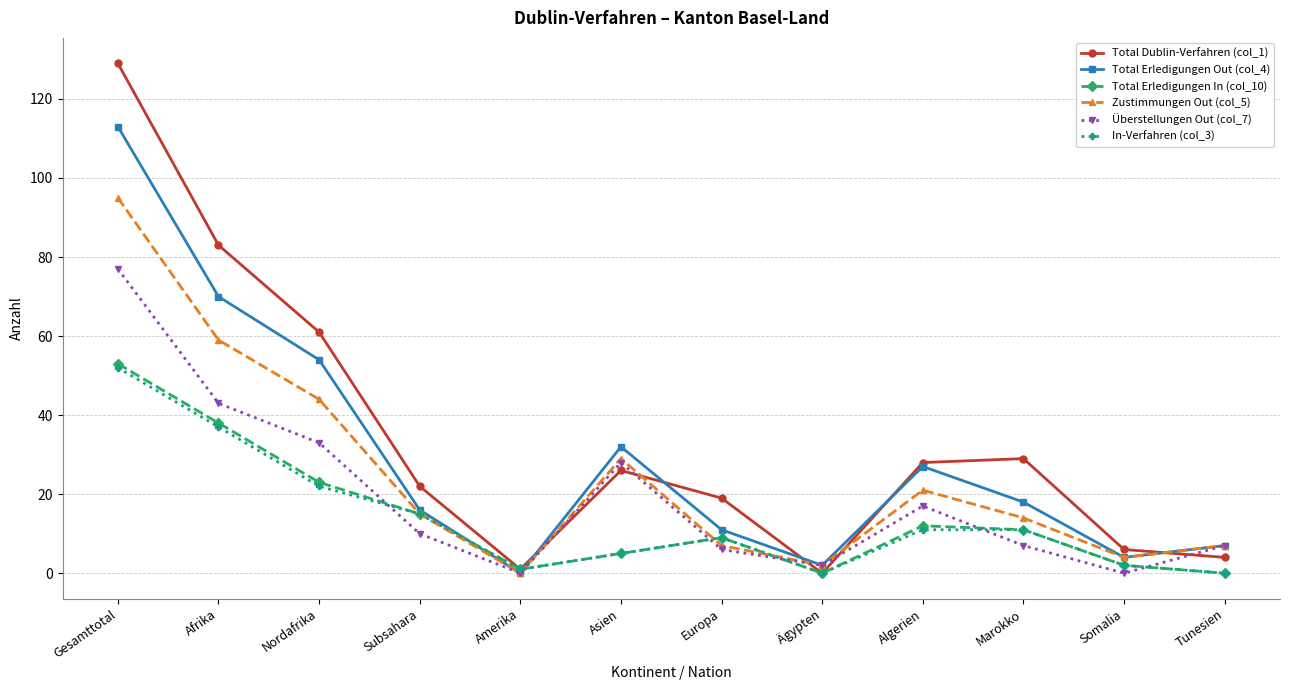

Which category has the highest value in the In-Verfahren (col_3) series?

Gesamttotal